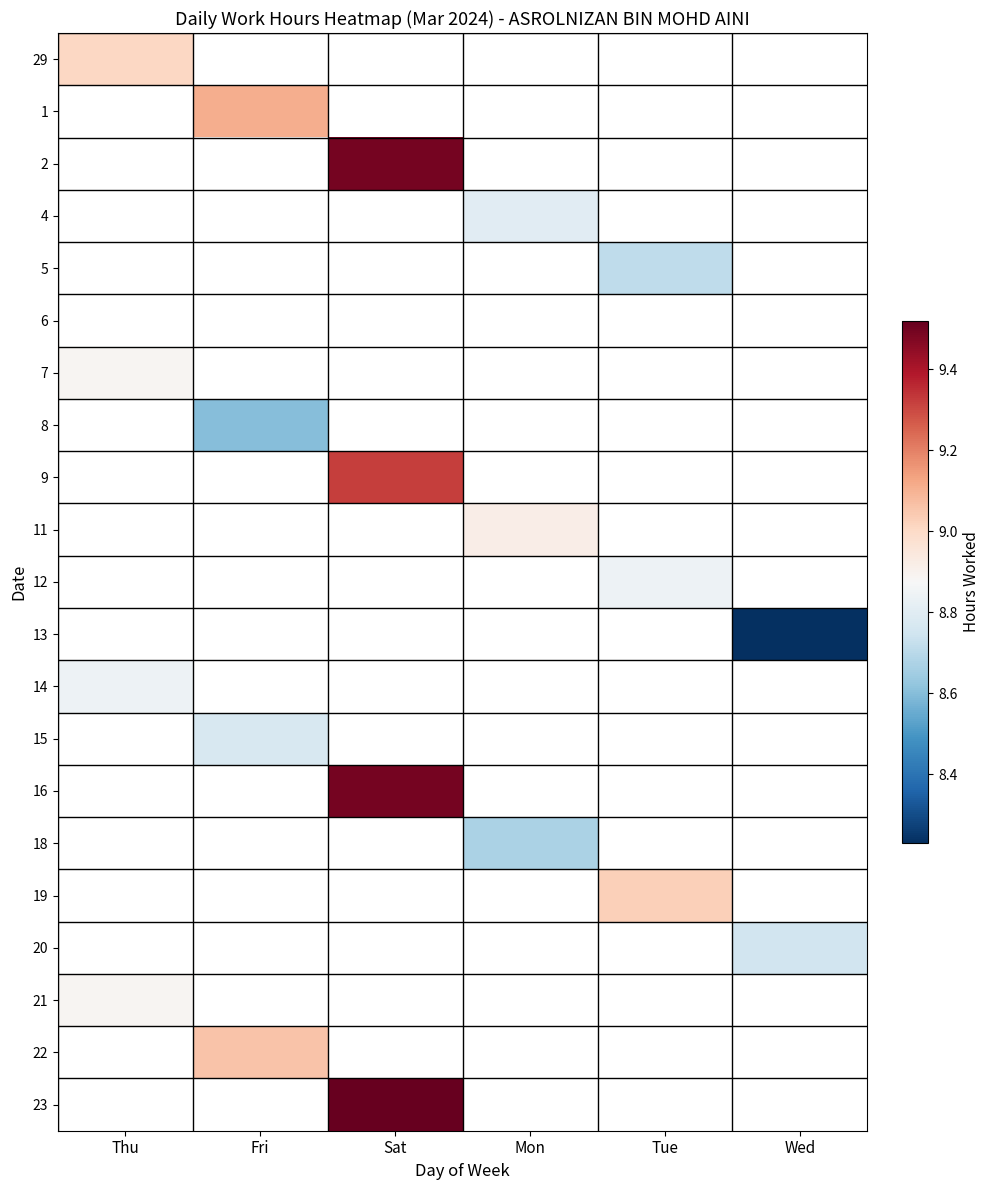

The 2 series shows 4.5 at Sat. True or false?

False